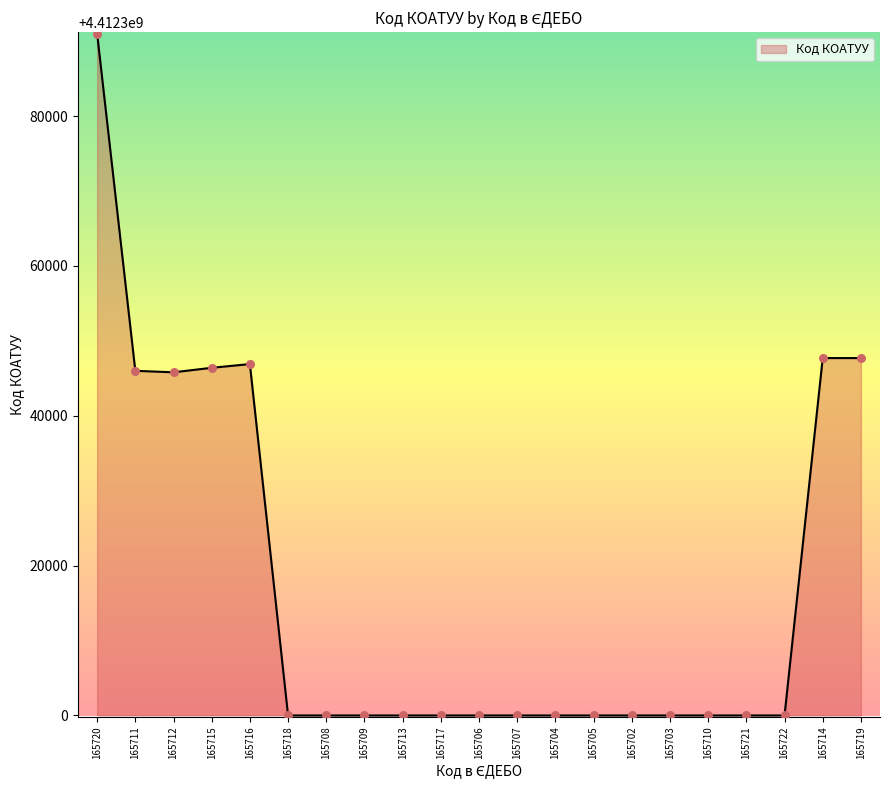

Between 165719 and 165703, which is larger?

165719